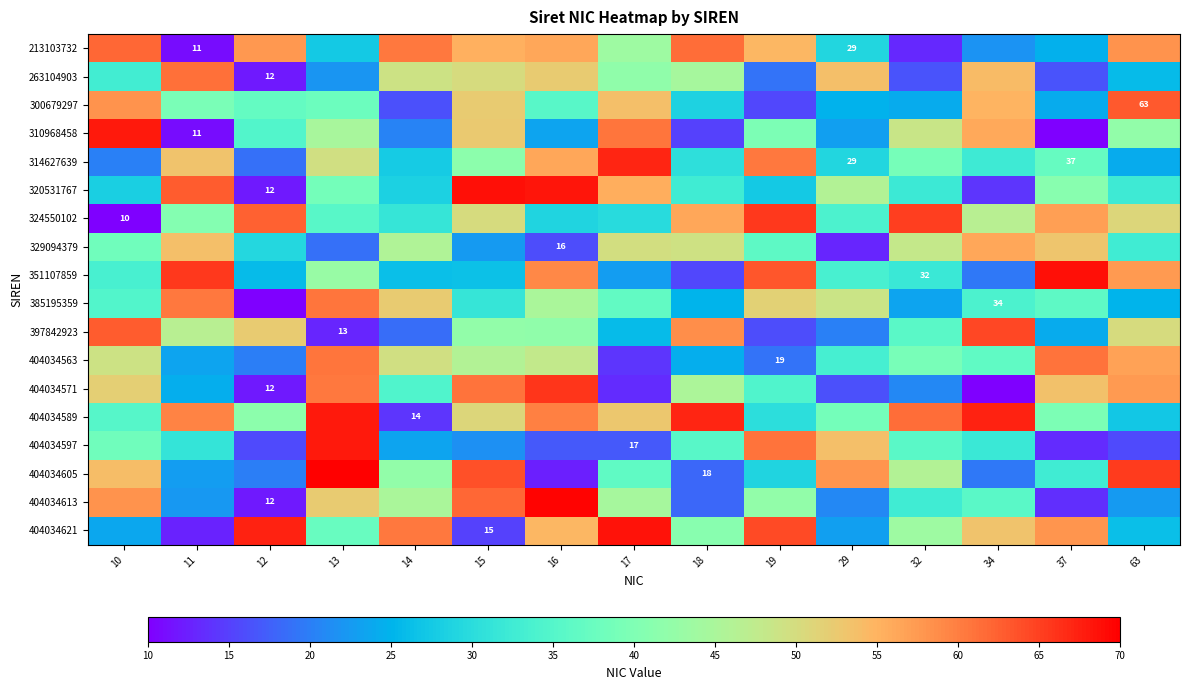

Which category has the lowest value across all series?

10